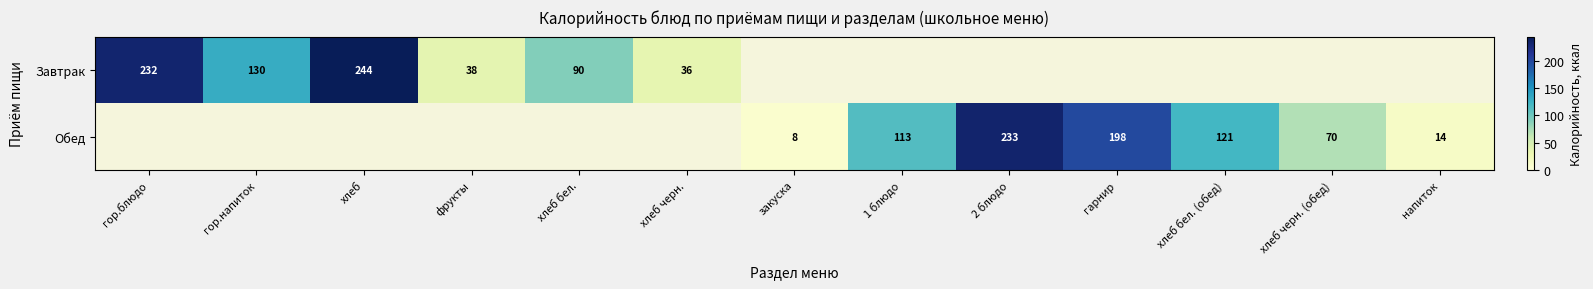

Count the number of categories in the chart.

13